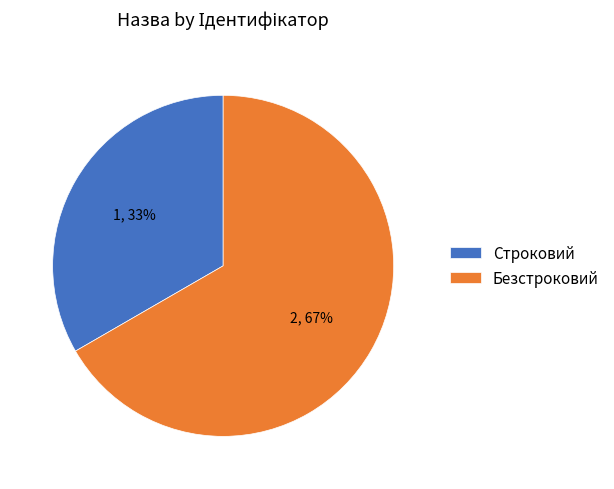

To the nearest percent, what is the average slice percentage?

50%